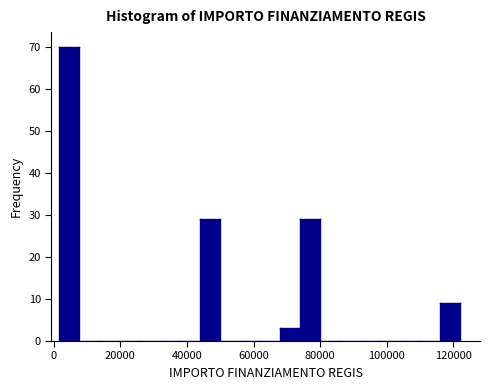

Around what value on the x-axis is the tallest bar? Give the approximate position of its centre, as read against the axis.

4000